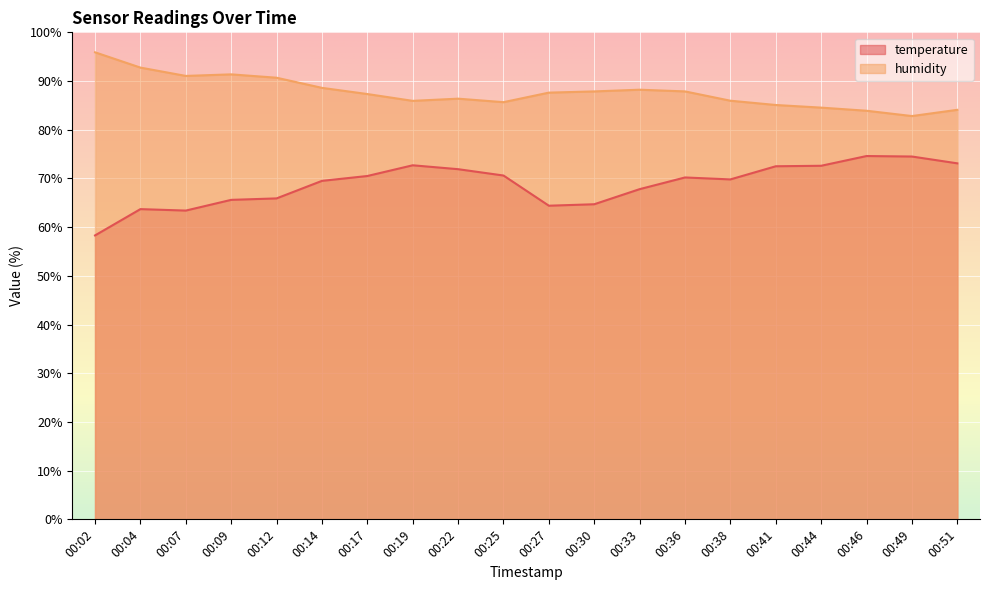

At which label does temperature reach its peak?

00:46